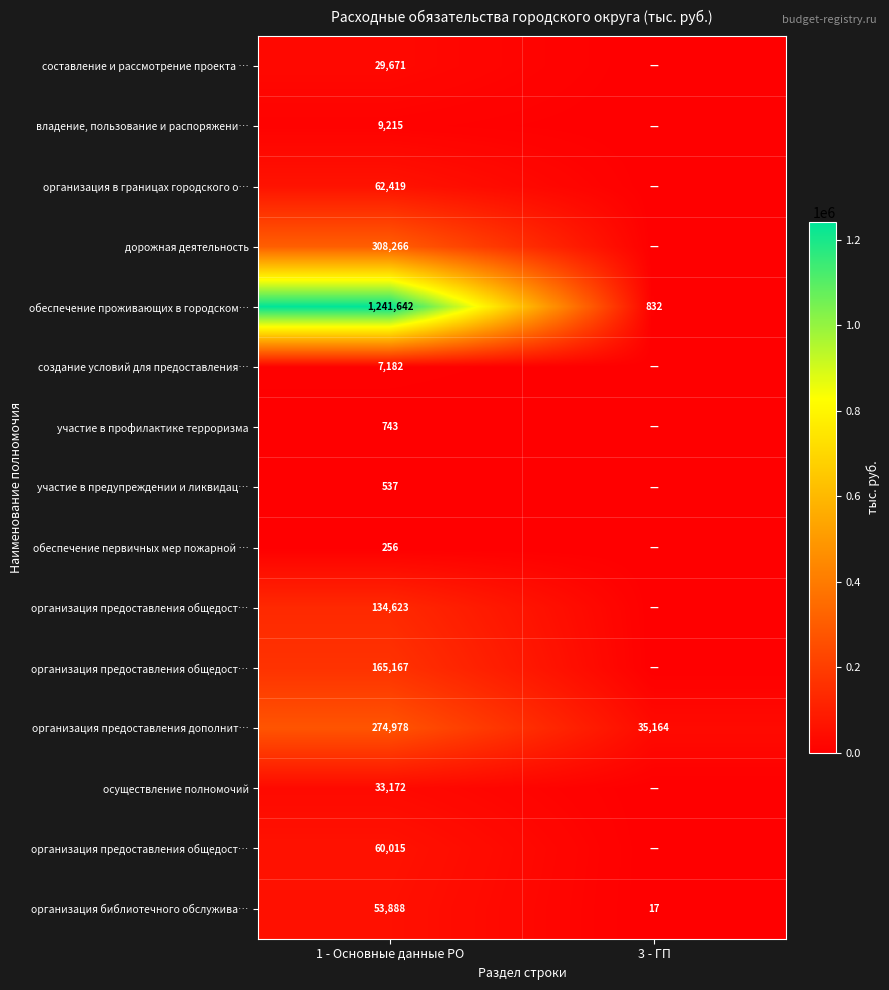

What is the total value across all series at 1 - Основные данные РО?

2381775.8